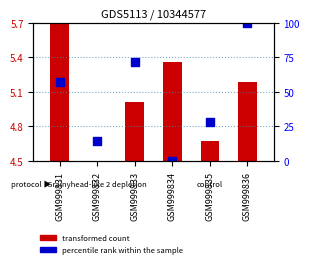

What is the total value across all series at GSM999834?

5.4